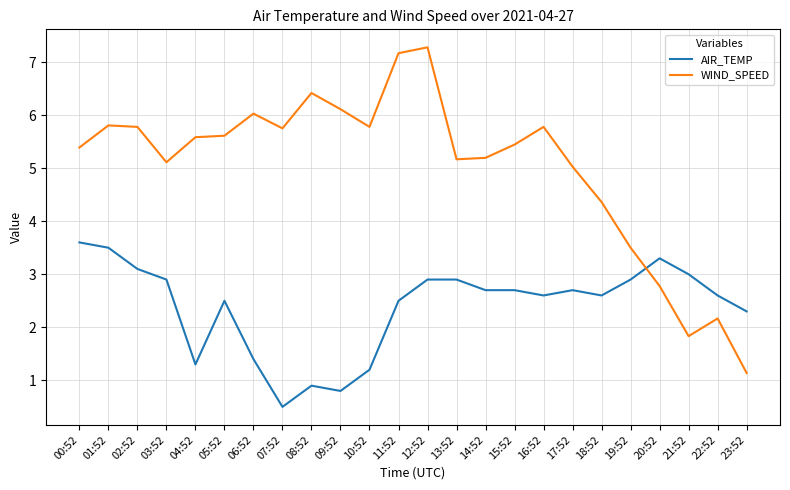

Which series ends up on top after the final intersection of WIND_SPEED and AIR_TEMP?

AIR_TEMP